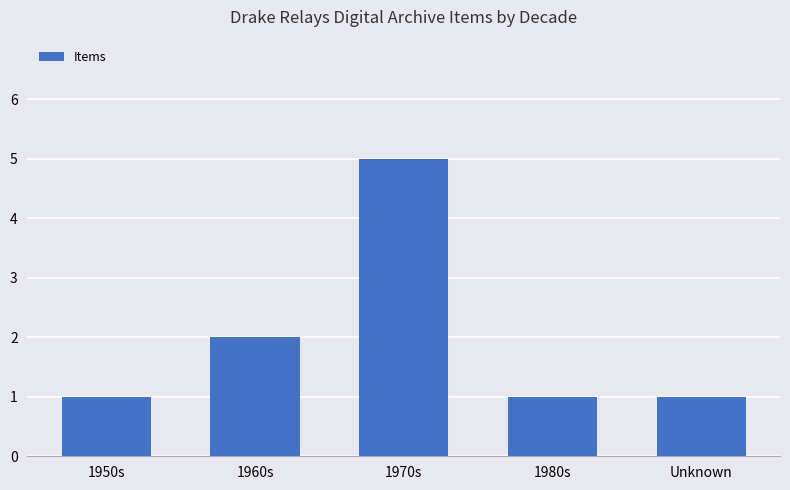

Between Unknown and 1970s, which is larger?

1970s